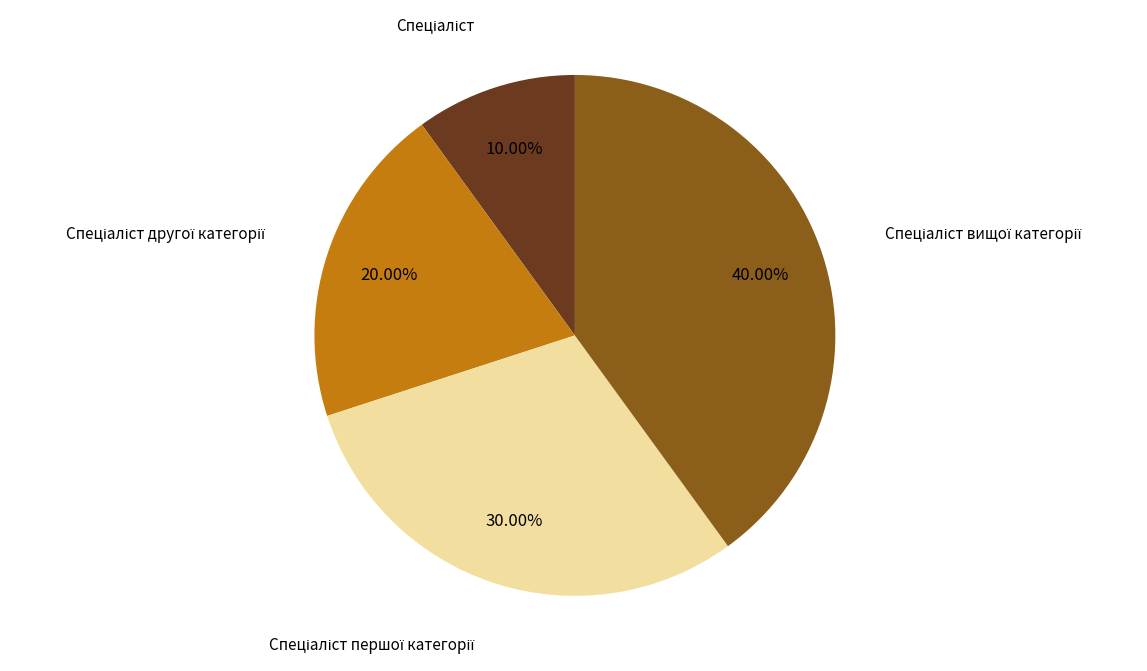

How many slices are in this pie chart?

4